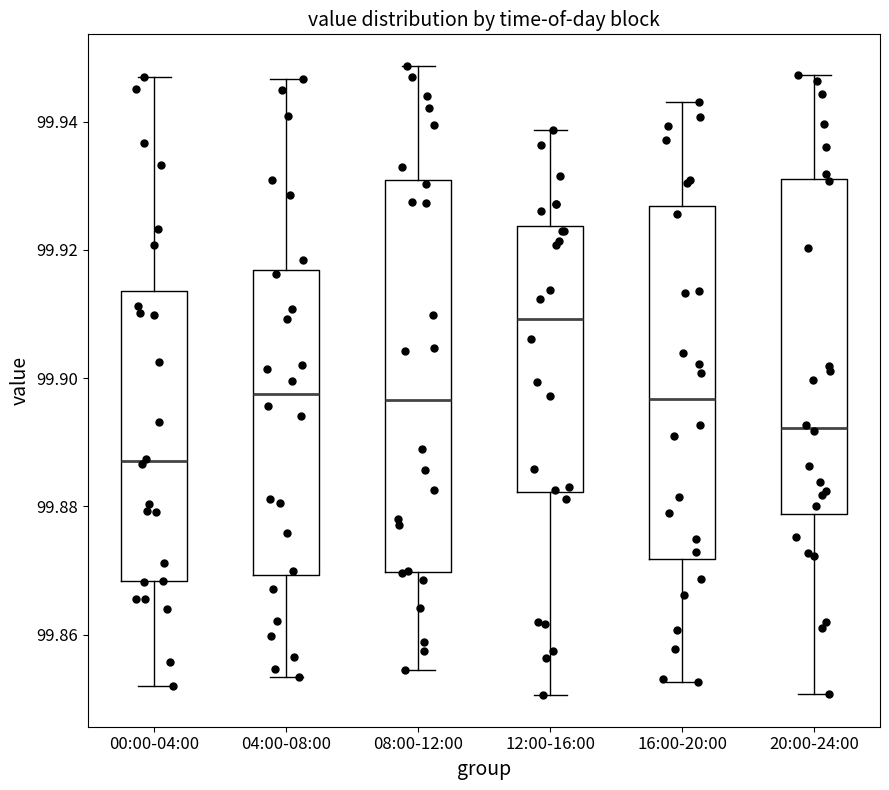

Where does the upper whisker of the box for 16:00-20:00 end on the y-axis? The values are not printed on the chart, so give them approximately, as read against the axis.

99.942